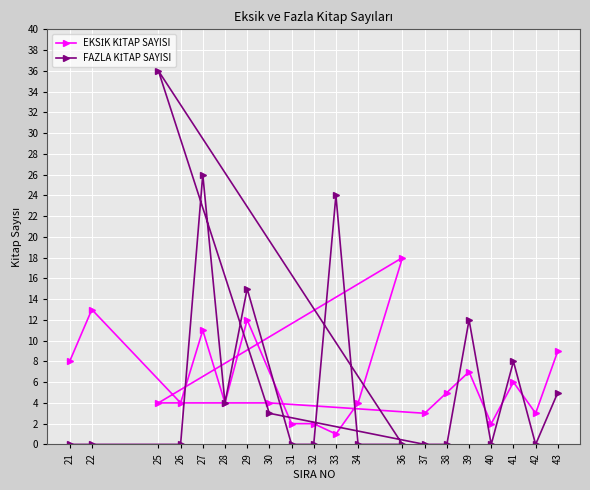

Reading right to left, transcribe all the data shown in this chart.

EKSİK KİTAP SAYISI: 43=9	42=3	41=6	40=2	39=7	38=5	37=3	30=4	25=4	36=18	34=4	33=1	32=2	31=2	29=12	28=4	27=11	26=4	22=13	21=8
FAZLA KİTAP SAYISI: 43=5	42=0	41=8	40=0	39=12	38=0	37=0	30=3	25=36	36=0	34=0	33=24	32=0	31=0	29=15	28=4	27=26	26=0	22=0	21=0